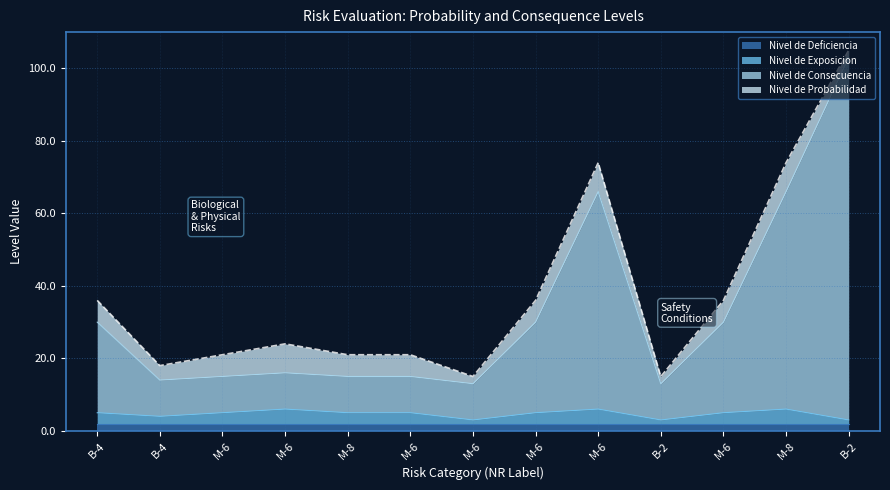

In Nivel de Exposicion, how many points are higher than both neighbors (excluding endpoints)?

3